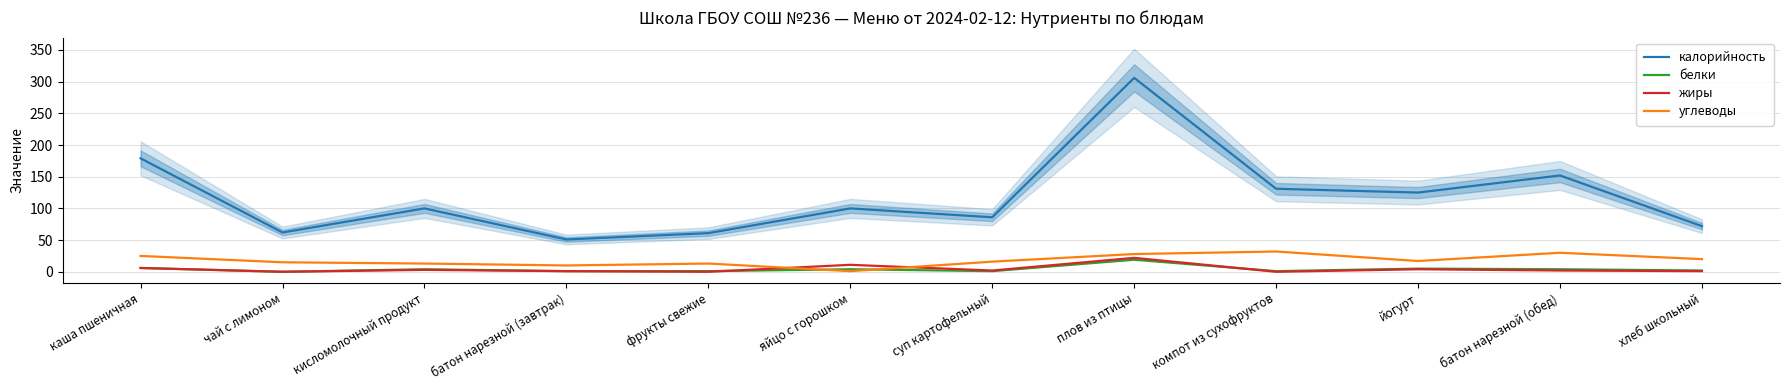

What is the sum of all калорийность values?

1425